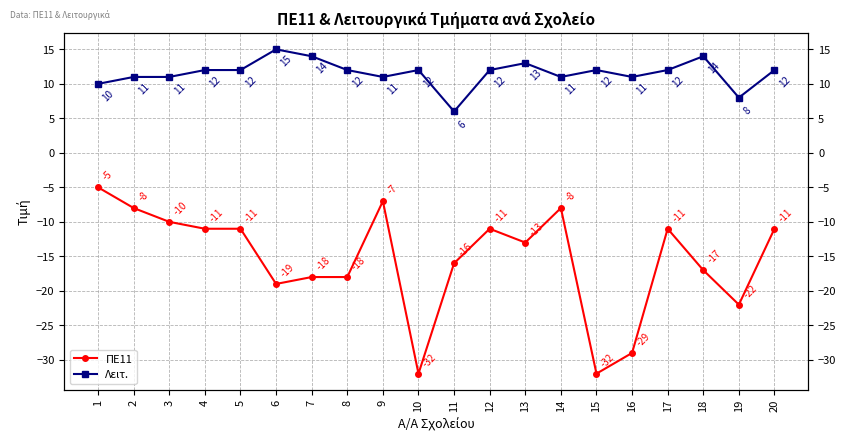

Does the chart have visible grid lines?

Yes